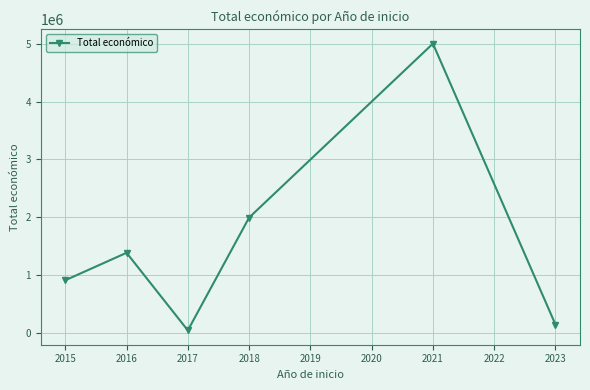

Approximately how many times larger is the value at 2016 compared to 2023?

9.3